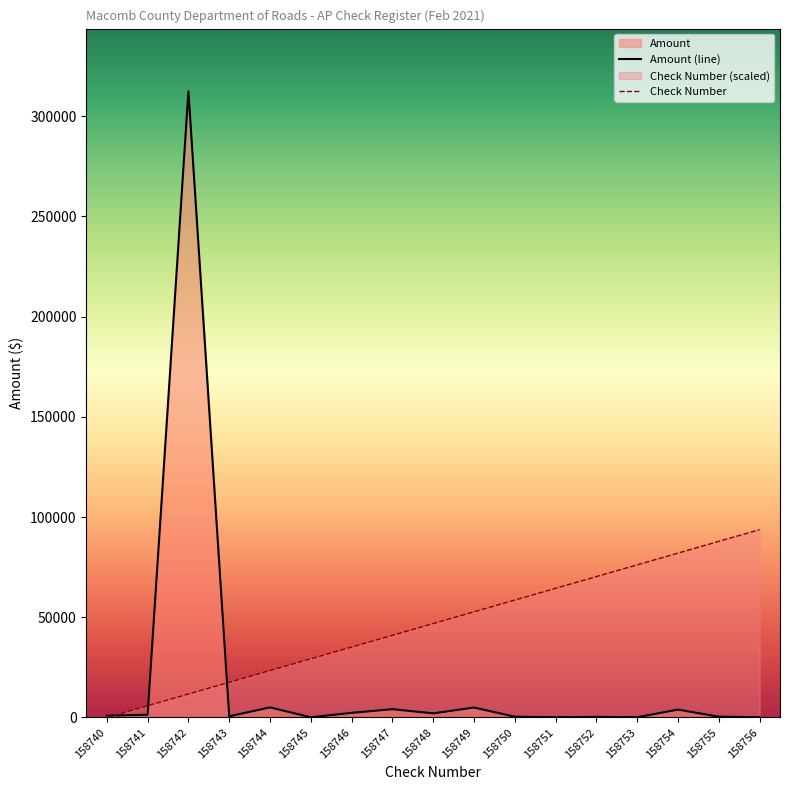

Reading left to right, what are all the values shown in this chart?

Amount (line): 895.0	1389.0	312496.4	595.2	5033.9	100.0	2310.2	4147.2	2058.5	4965.0	395.0	102.5	307.5	111.3	3945.6	395.4	132.5
Check Number: 0.0	5859.3	11718.6	17577.9	23437.2	29296.5	35155.8	41015.1	46874.5	52733.8	58593.1	64452.4	70311.7	76171.0	82030.3	87889.6	93748.9